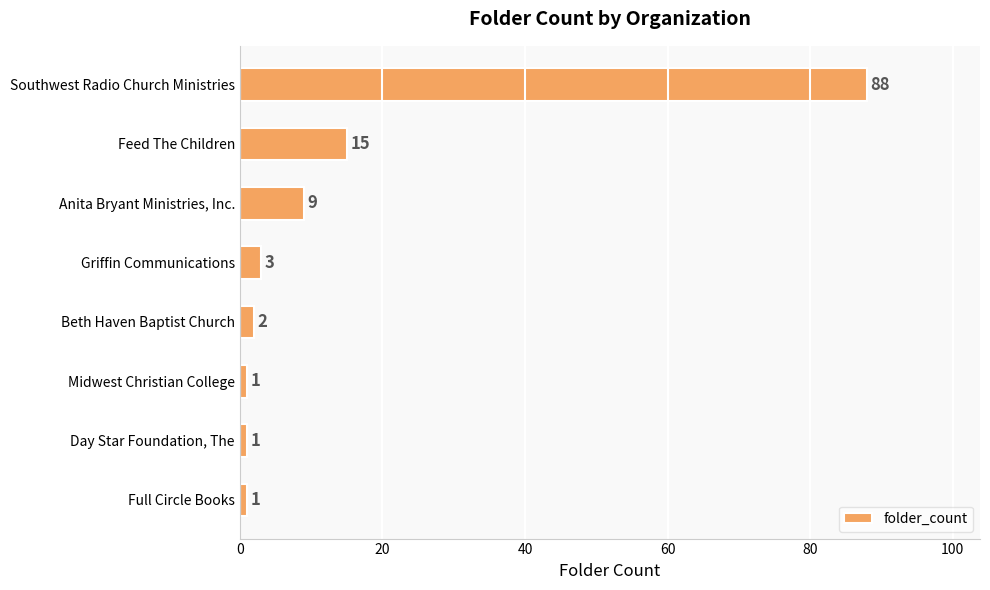

The chart shows a value of 124 at Southwest Radio Church Ministries. True or false?

False